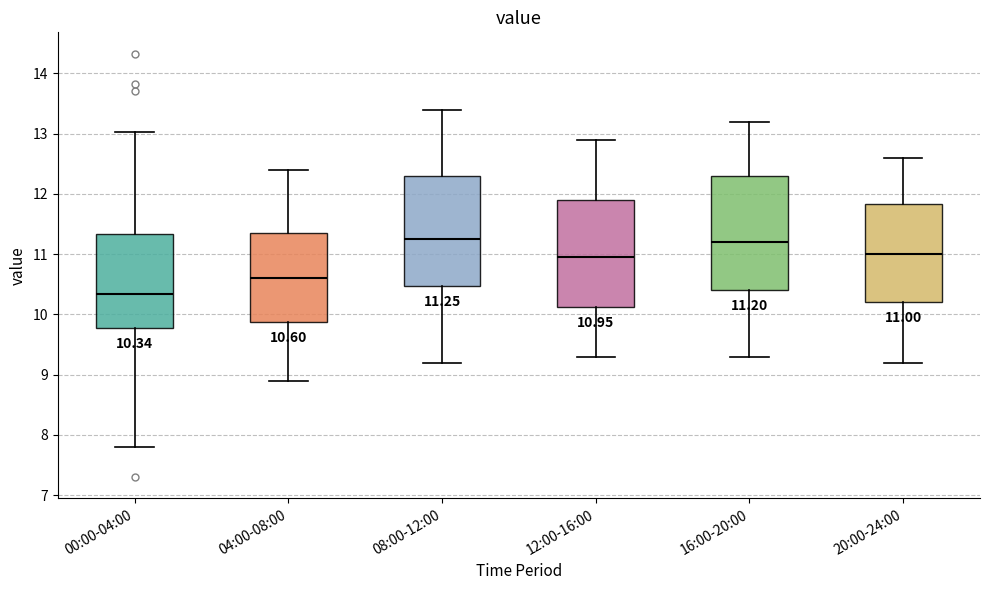

Which box has the lowest median line?

00:00-04:00